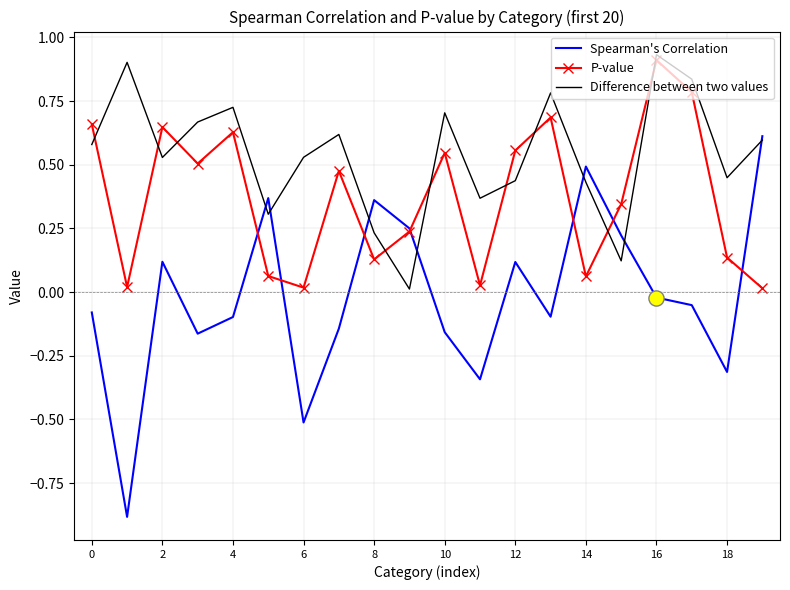

Which series has the largest total across all categories?

Difference between two values